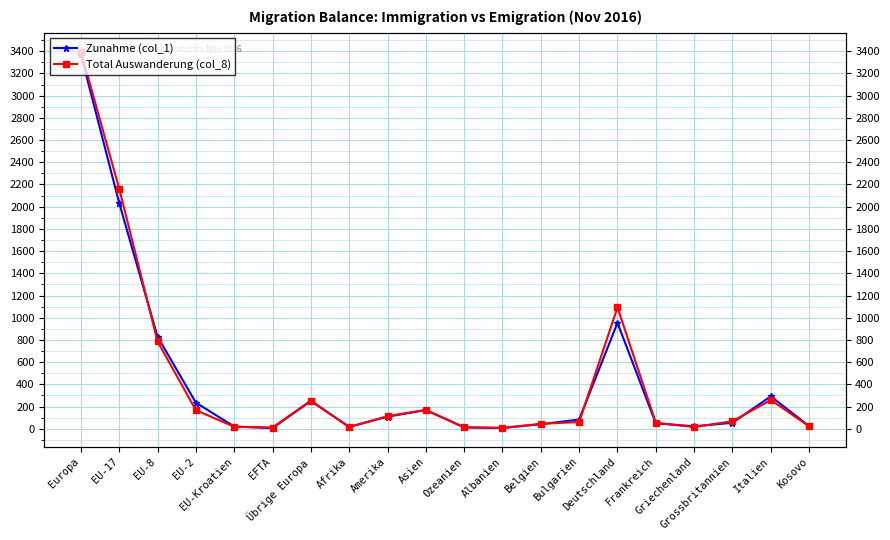

In Zunahme (col_1), how many points are higher than both neighbors (excluding endpoints)?

4